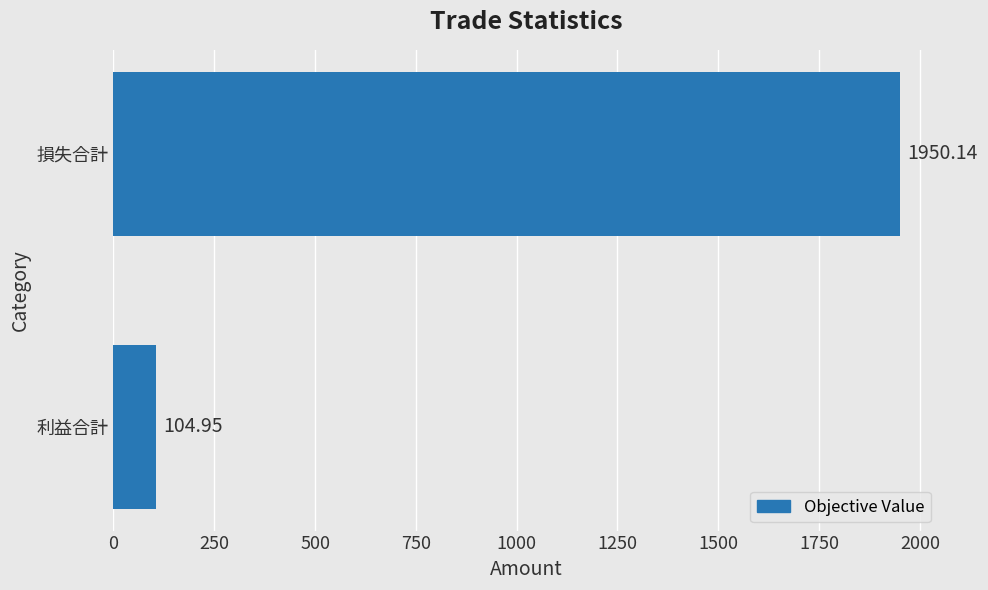

What is the average value?

1027.5